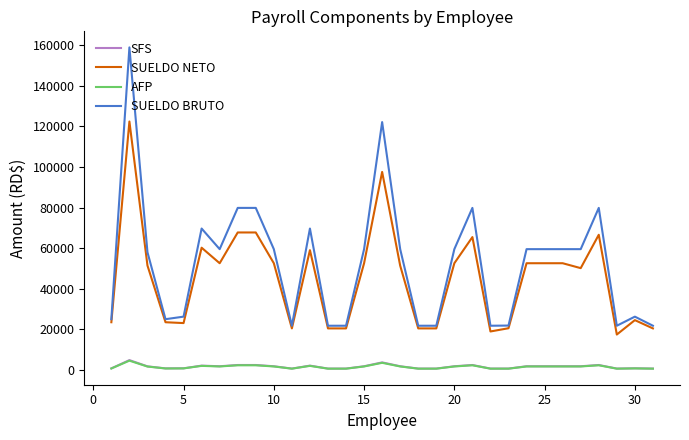

Which series has the largest total across all categories?

SUELDO BRUTO